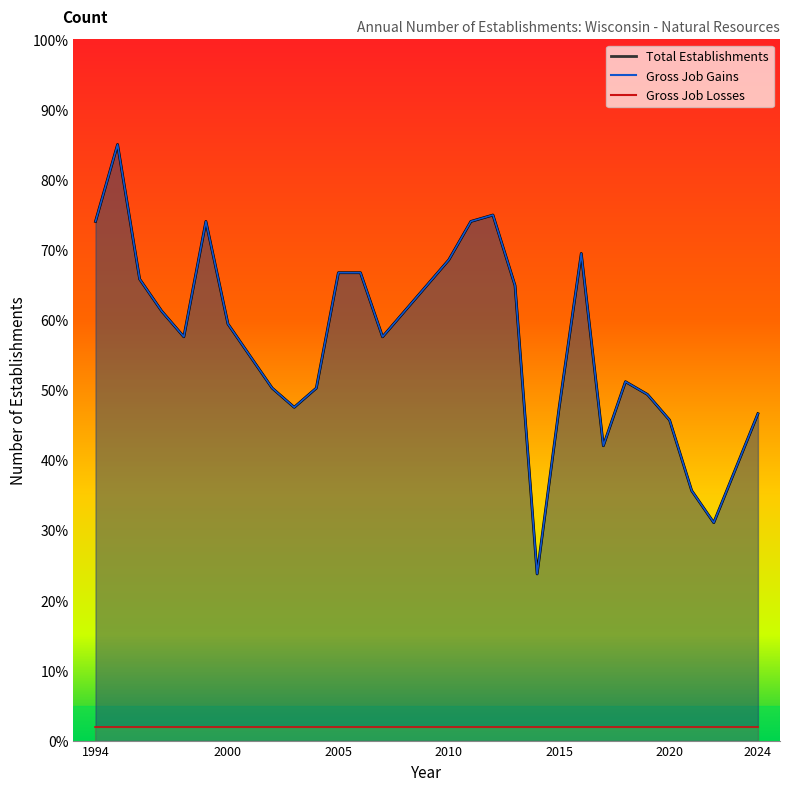

What is the total value across all series at 1999?

148.1